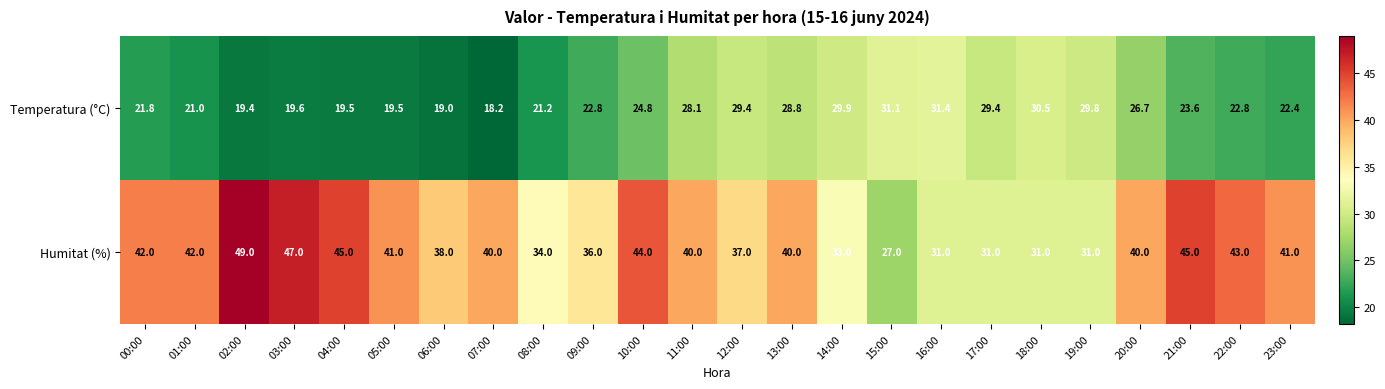

At how many categories does at least one series exceed 27?

24